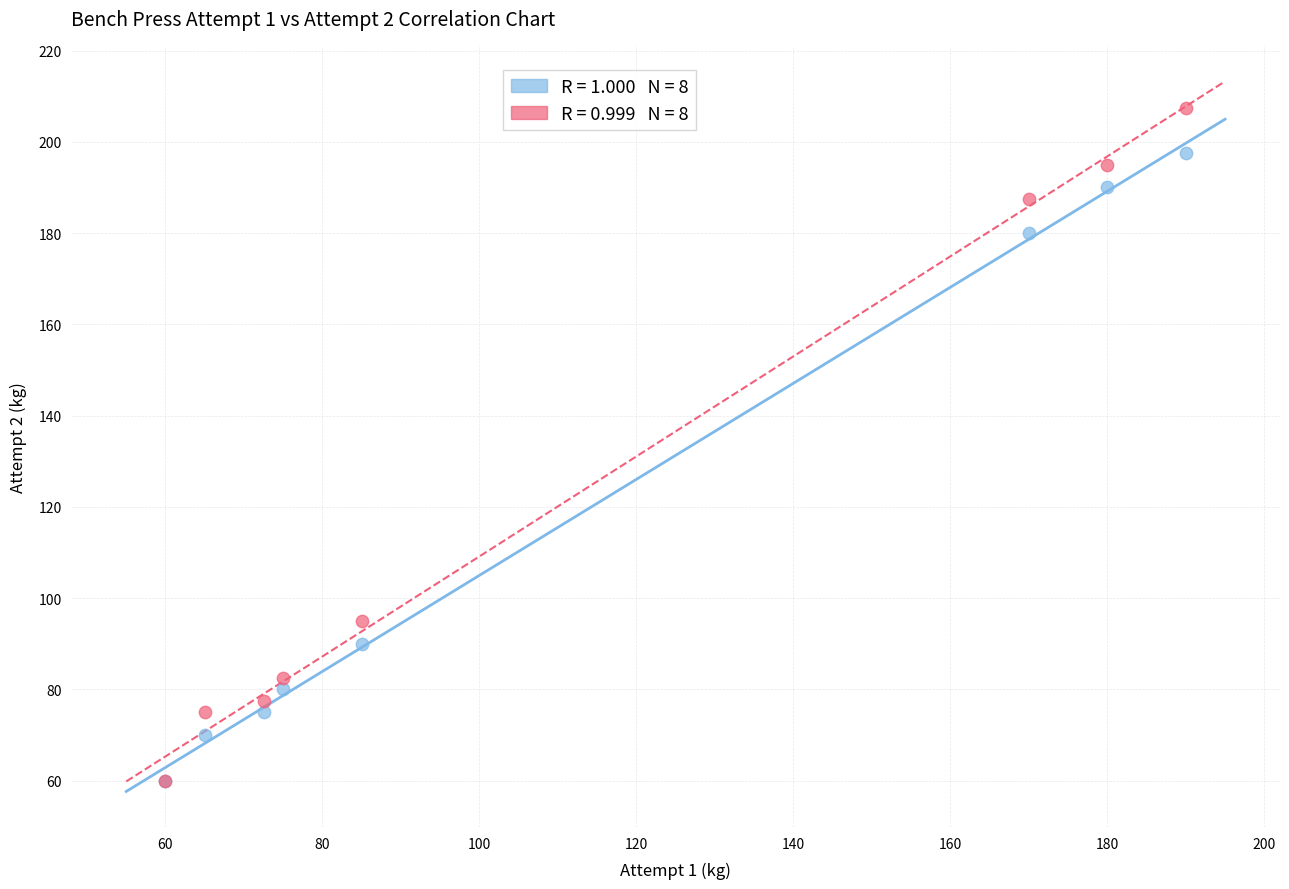

Across all series, what Y value is closest to 133?

95.0